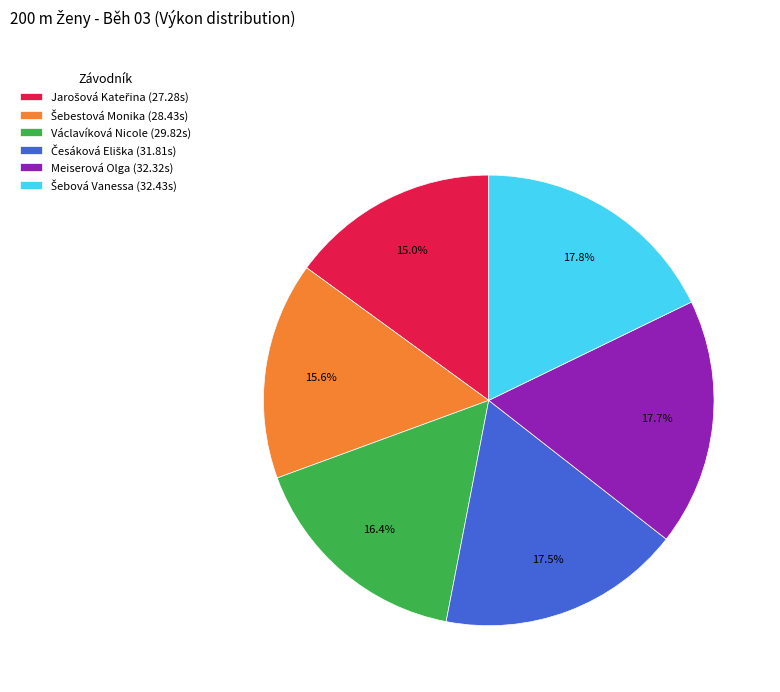

How many slices are in this pie chart?

6